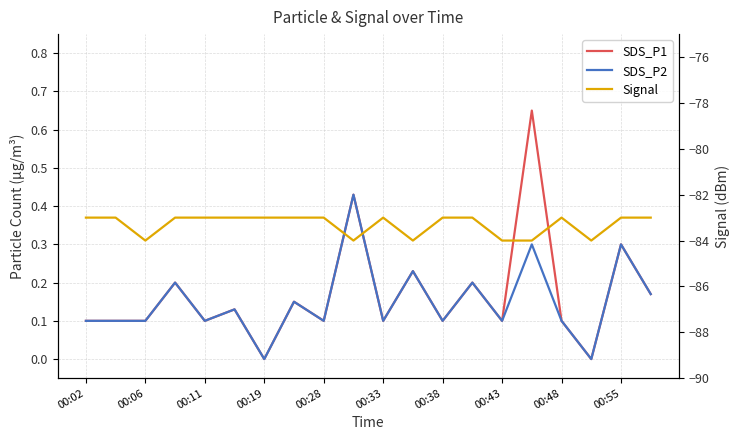

True or false: SDS_P1 has a value of 0.1 at 00:33.

False